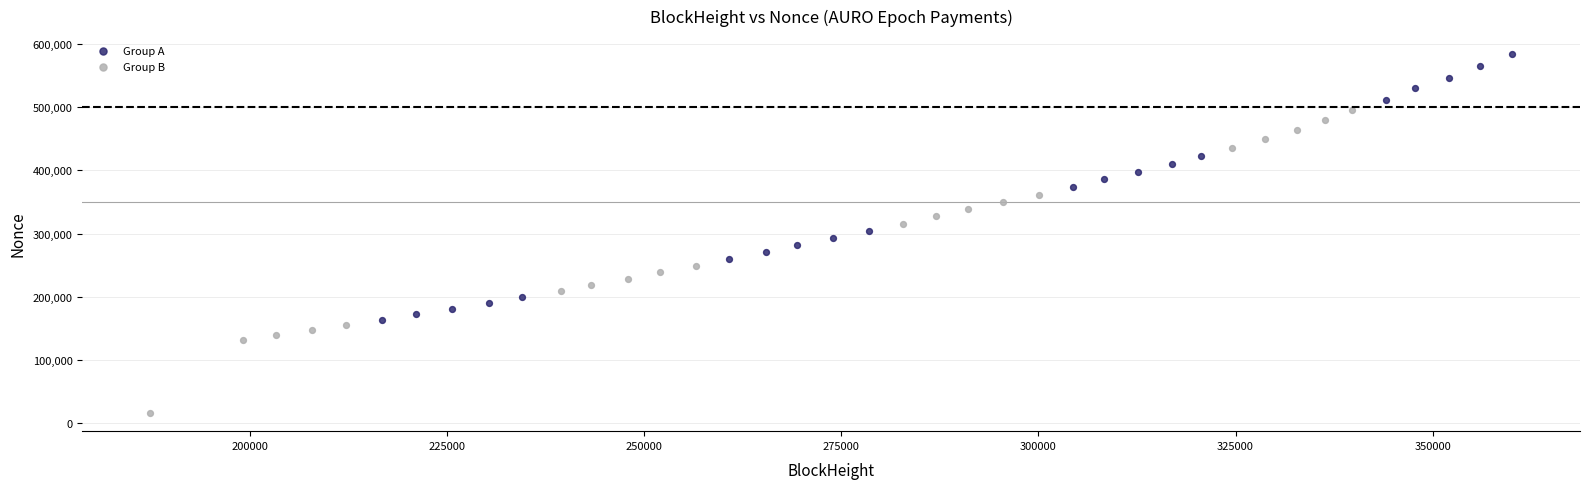

Which series has the widest spread of Y values?

Group B